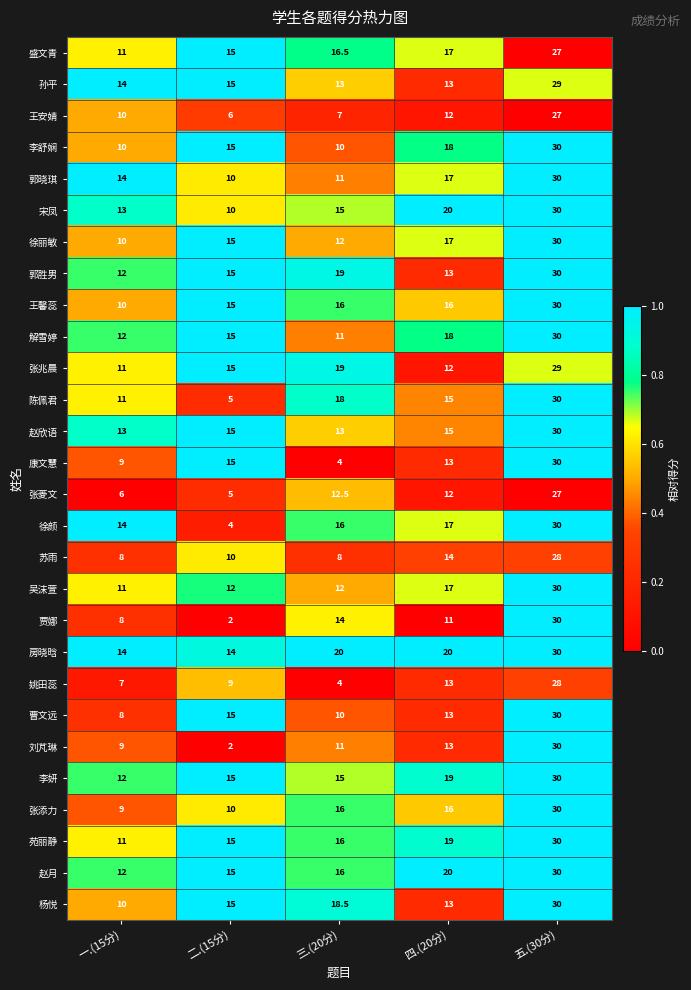

What is the total value across all series at 一.(15分)?

299.0